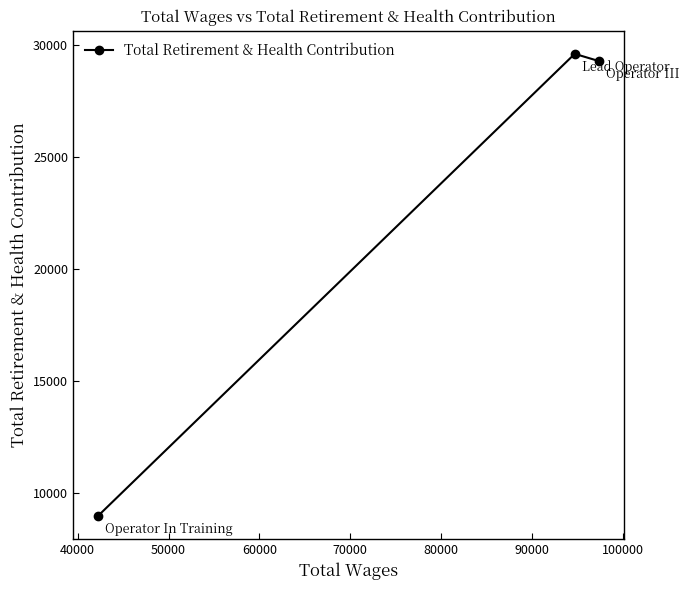

What is the smallest value displayed?

8978